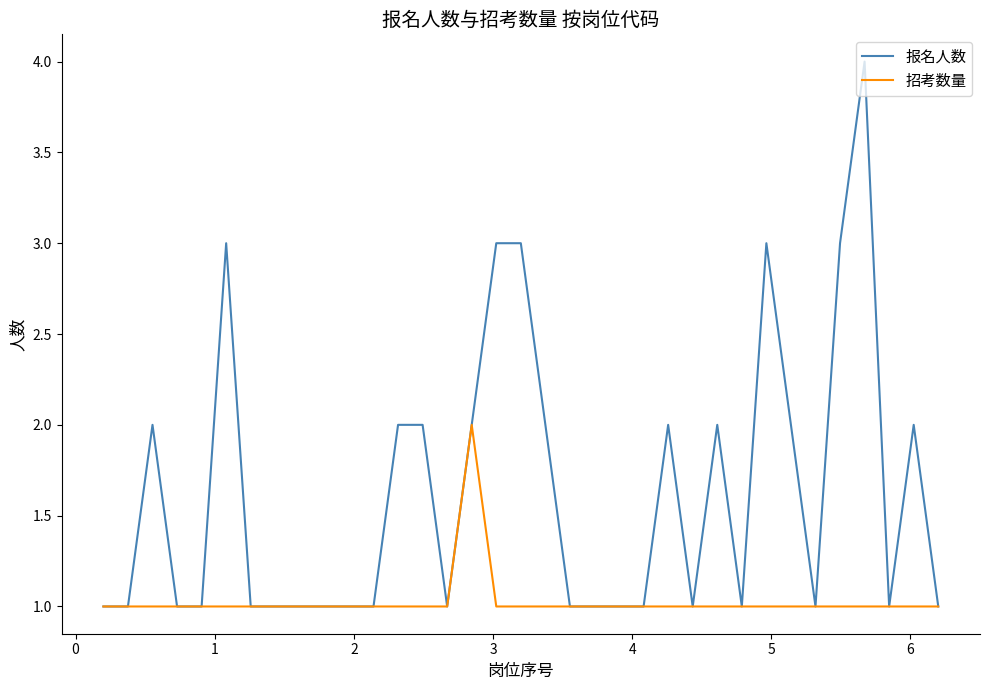

Rank the series by their maximum value, from lowest to highest.

招考数量, 报名人数